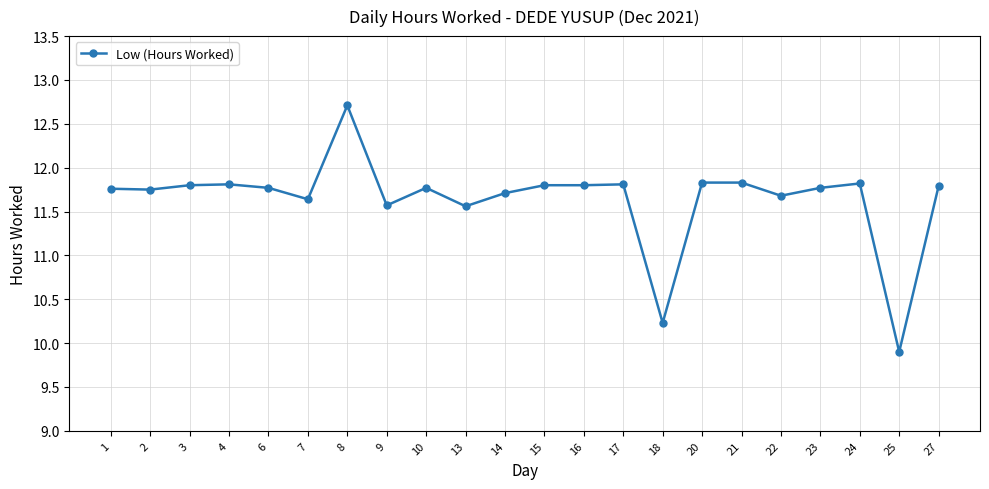

What is the difference between the maximum and minimum values?

2.8